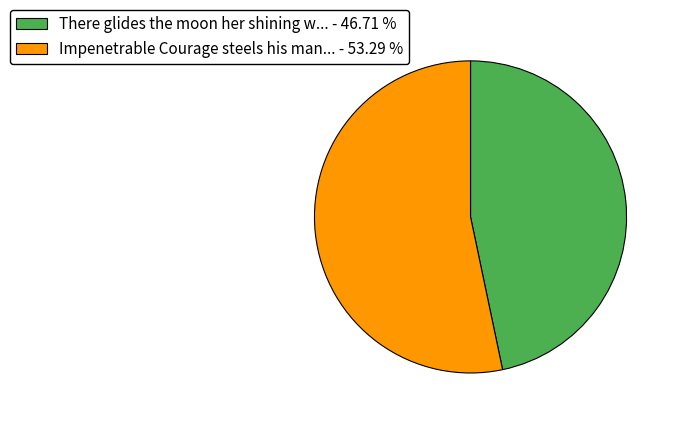

Does There glides the moon her shining w... - 46.71 % account for over 50% of the chart?

No